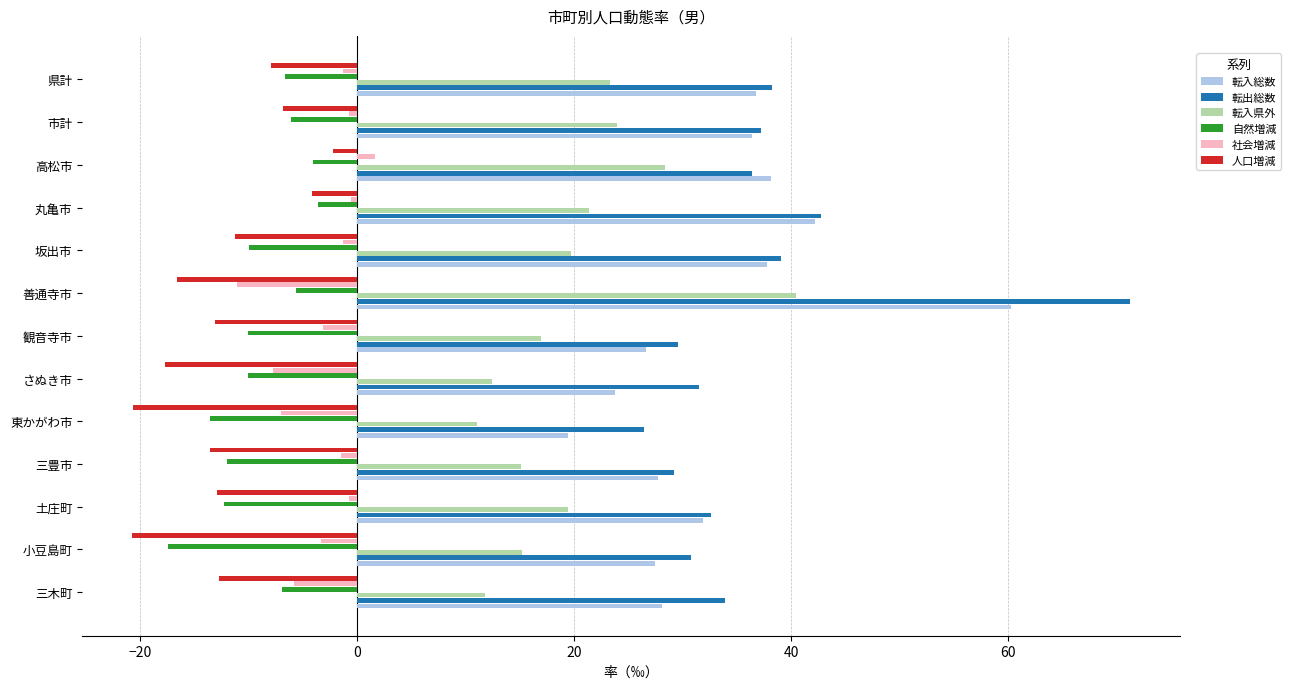

Where is 転出総数 nearest to the value 48?

丸亀市